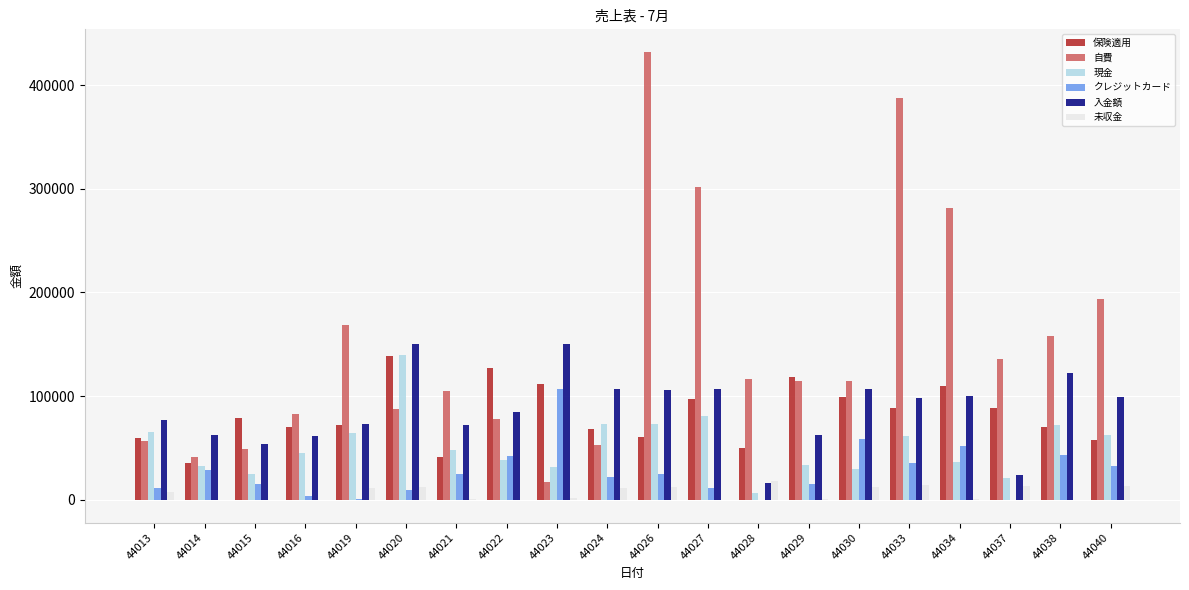

How many data points does each series have?

20